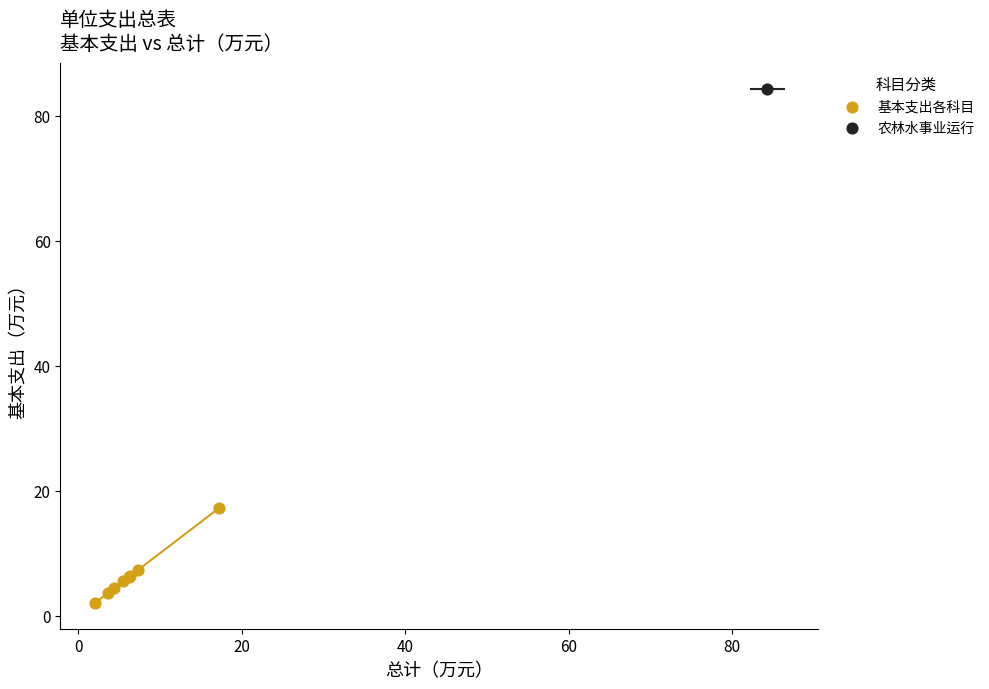

What are all the series names shown in the legend?

基本支出各科目, 农林水事业运行